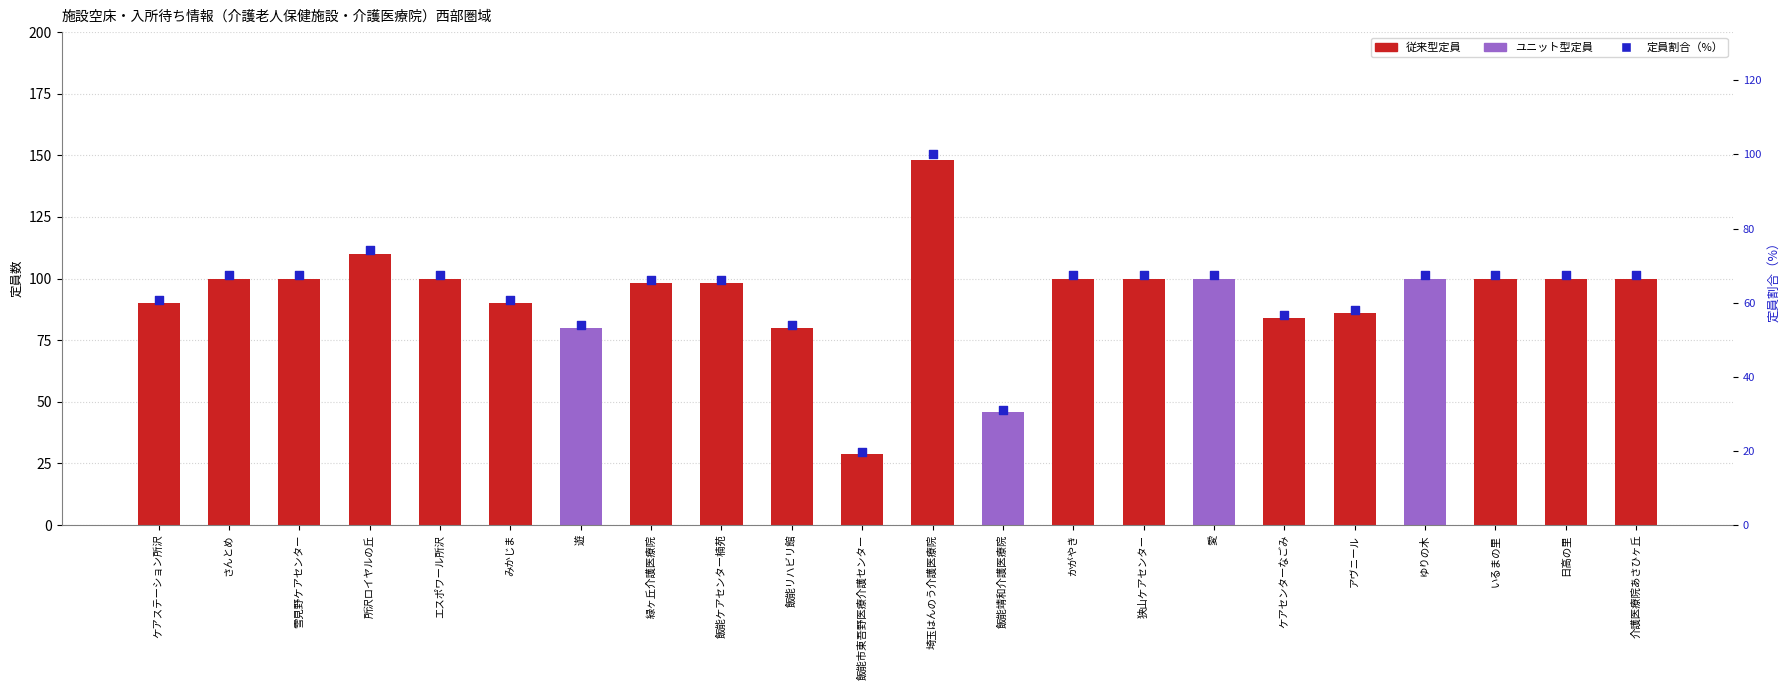

Which series reaches the minimum Y coordinate?

従来型定員